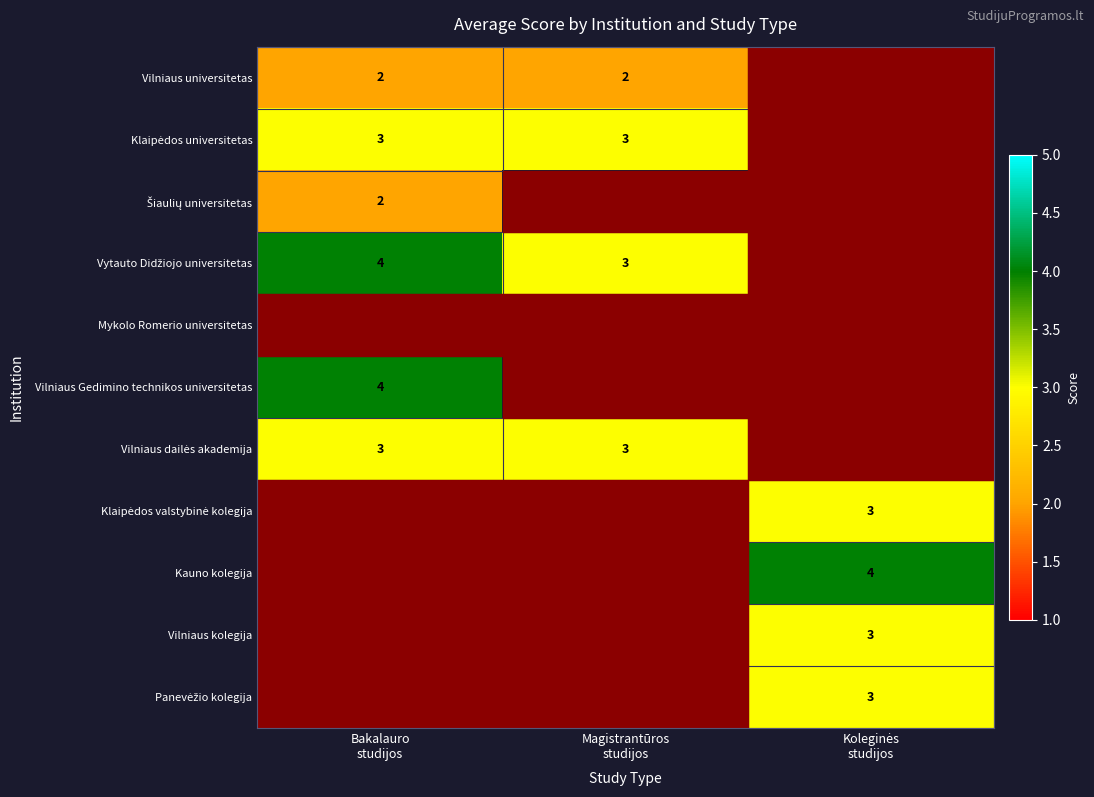

Which has a higher value, Koleginės
studijos or Magistrantūros
studijos?

Magistrantūros
studijos